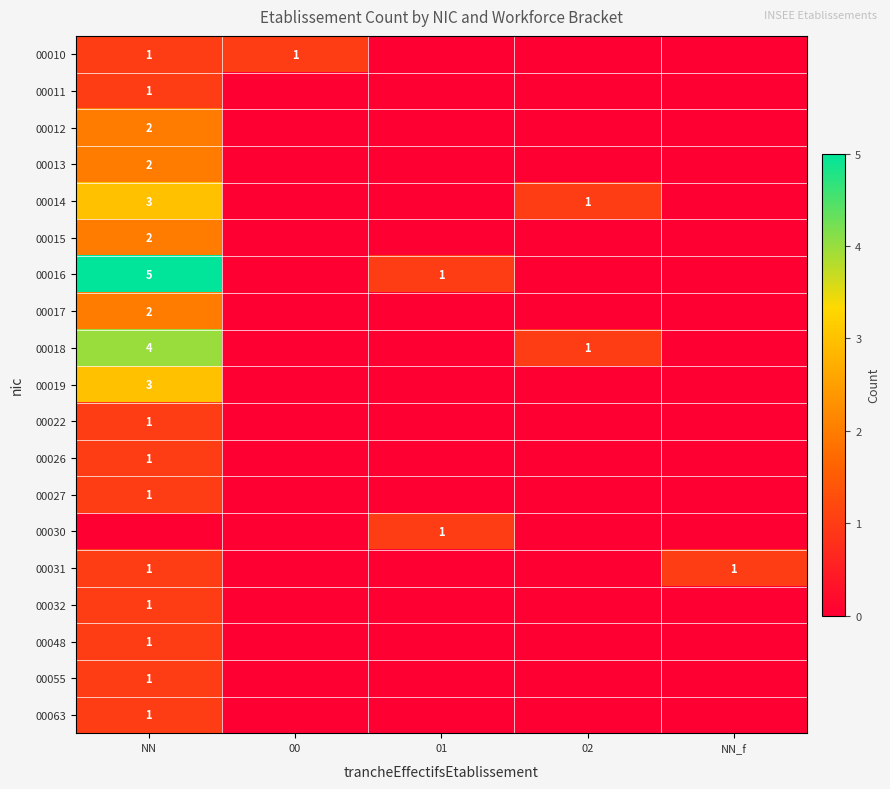

Is it true that 00010 equals 1 at NN?

True